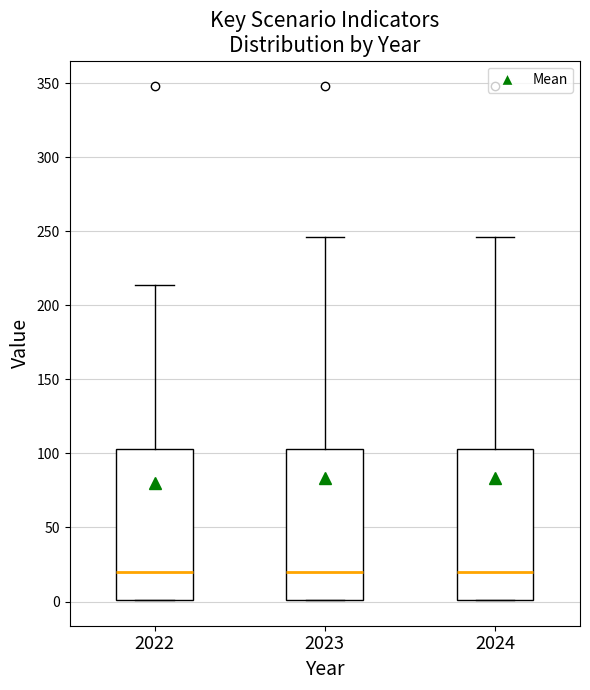

Where does the median line of the box at x = 2023 sit on the y-axis? The values are not printed on the chart, so give them approximately, as read against the axis.

20